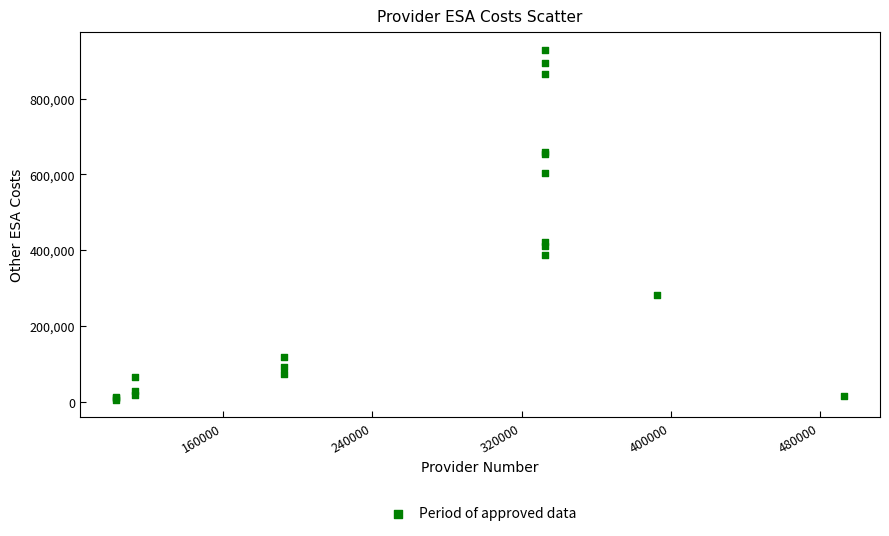

What Y value in the scatter plot is closest to 466838?

420884